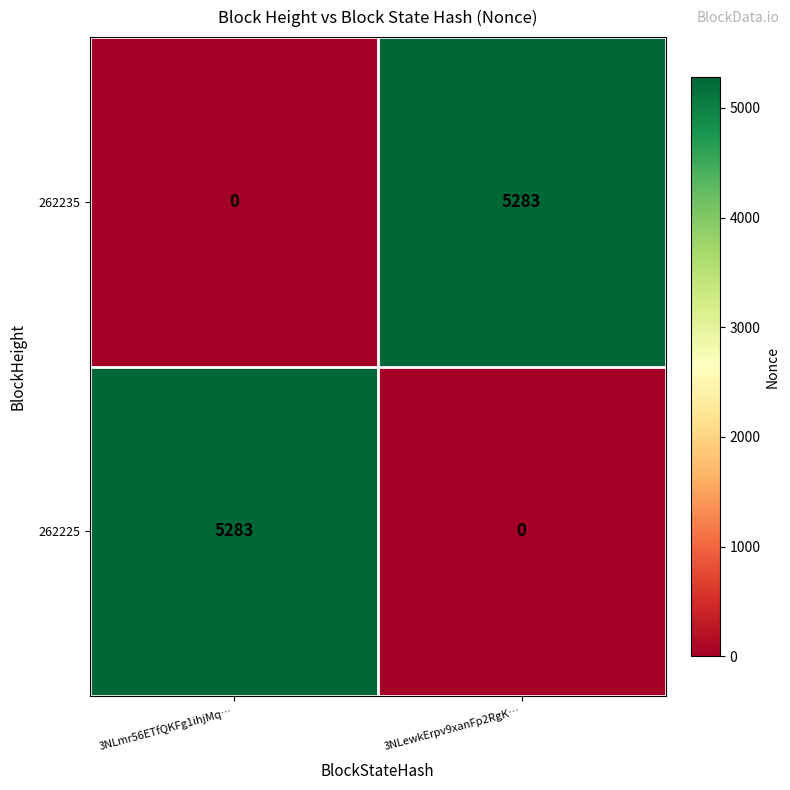

What is the spread (max minus min) of values at 3NLmr56ETfQKFg1ihjMq…?

5283